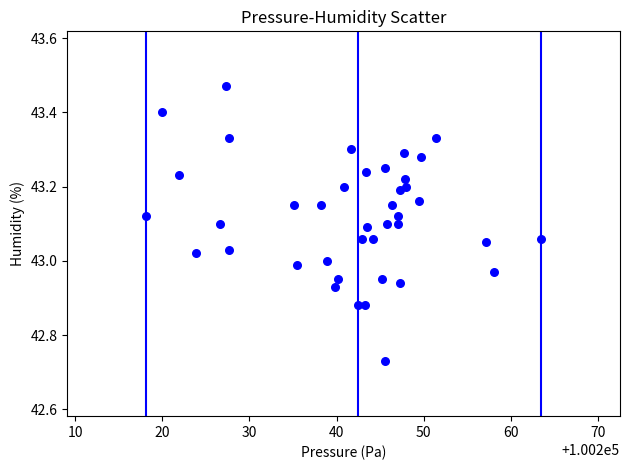

What is the range of X values (max minus min)?

45.3